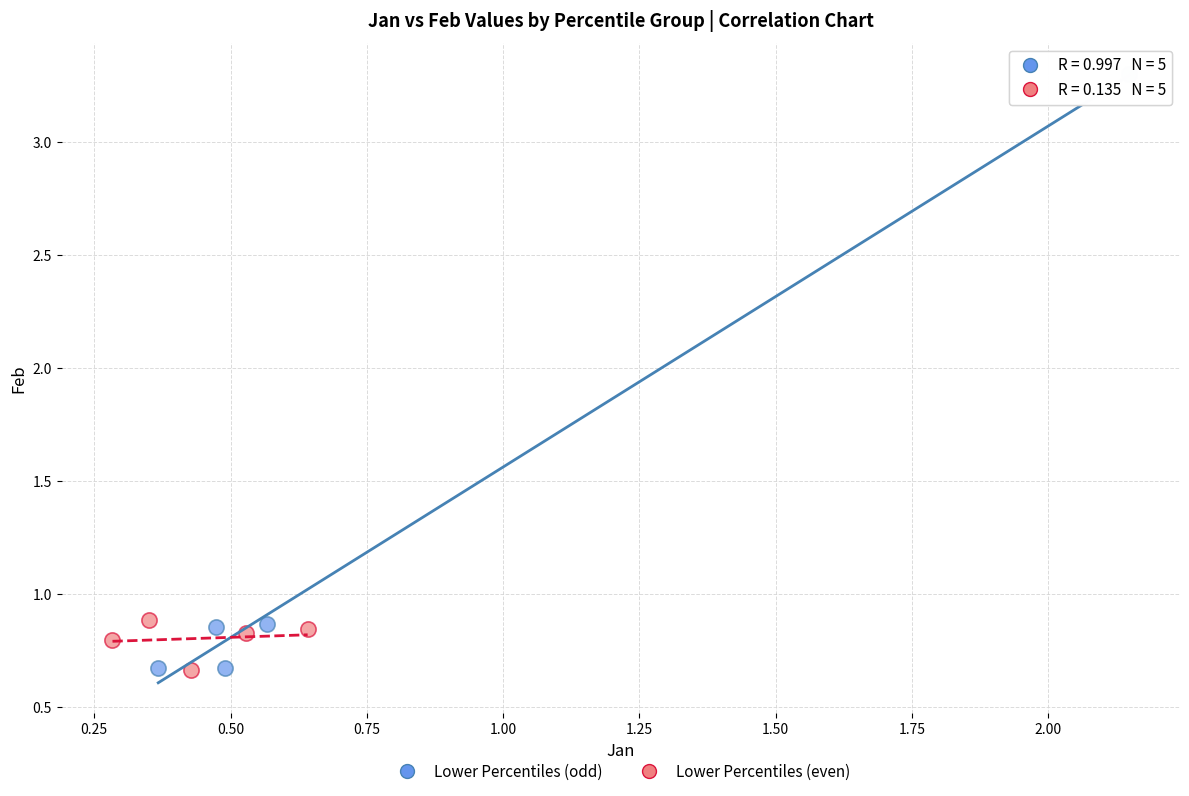

Which series reaches the maximum Y coordinate?

Lower Percentiles (odd)